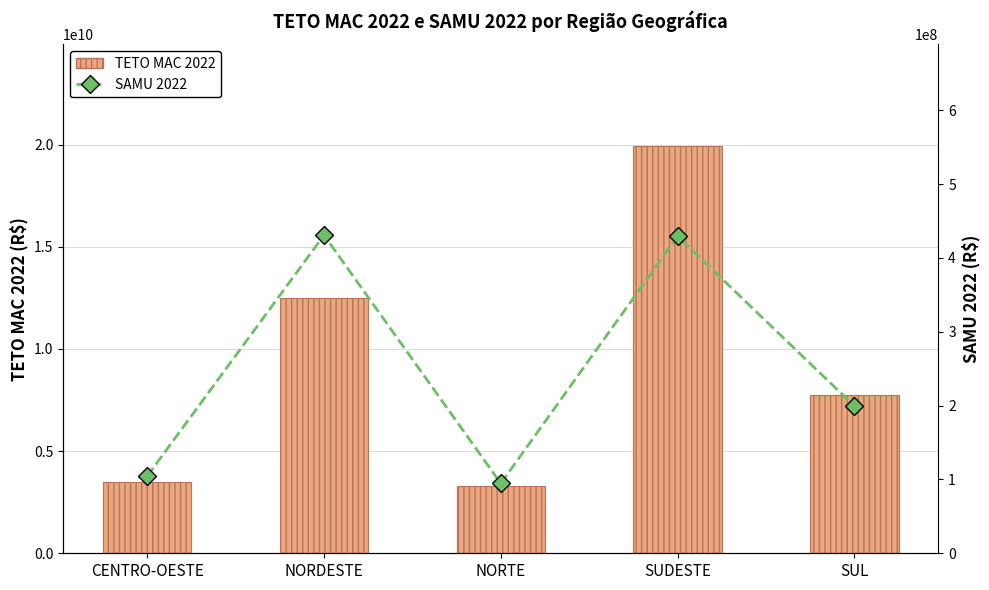

At which label is TETO MAC 2022 closest to 11606178060?

NORDESTE